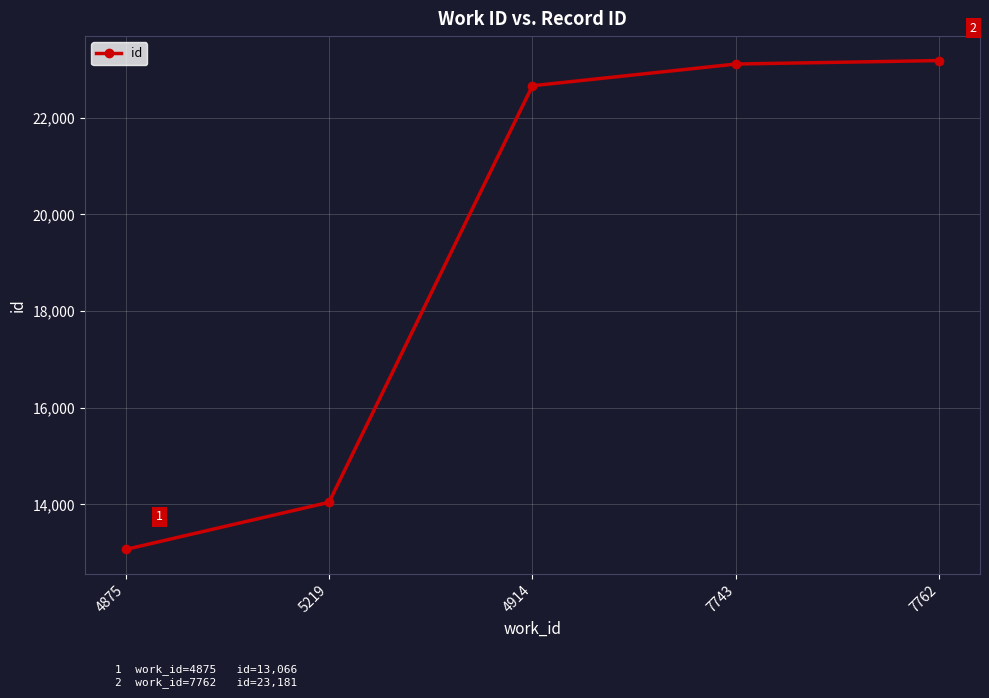

What is the ratio of the value at 5219 to the value at 7743?

0.6